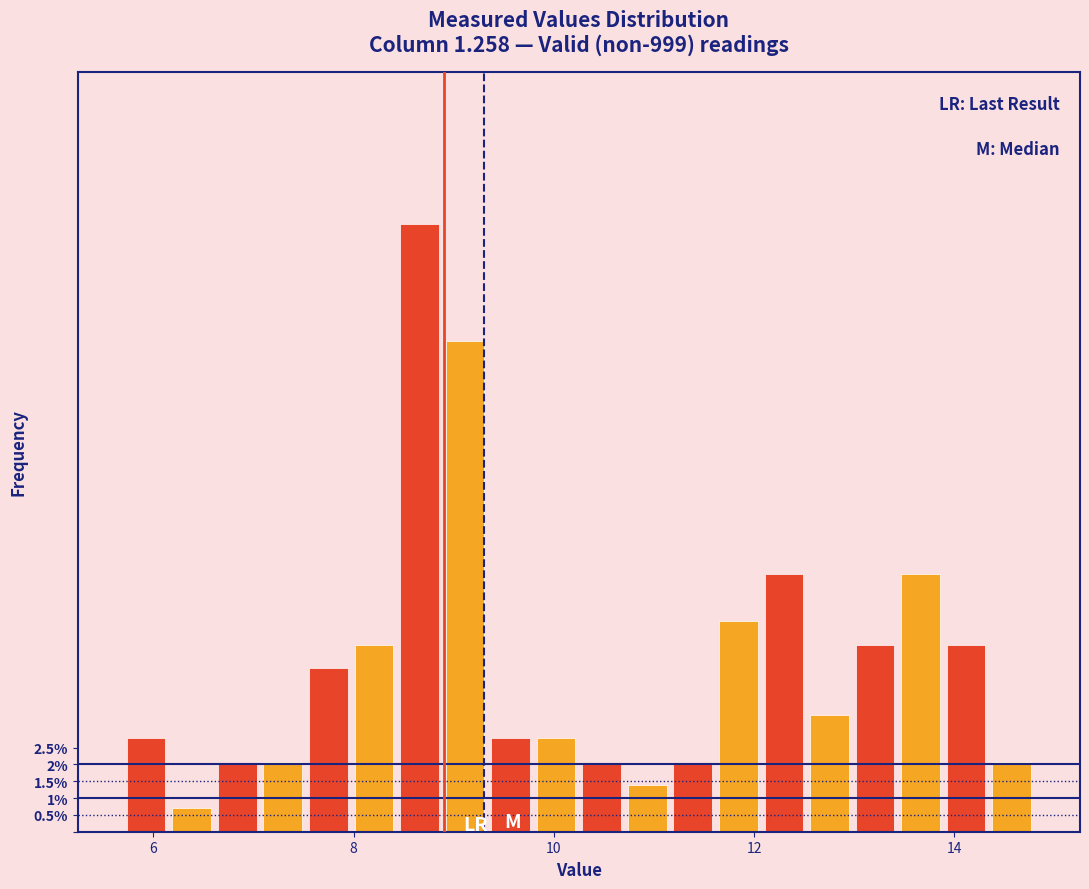

Read against the x-axis, roughly where is the centre of the tallest bar?

8.6